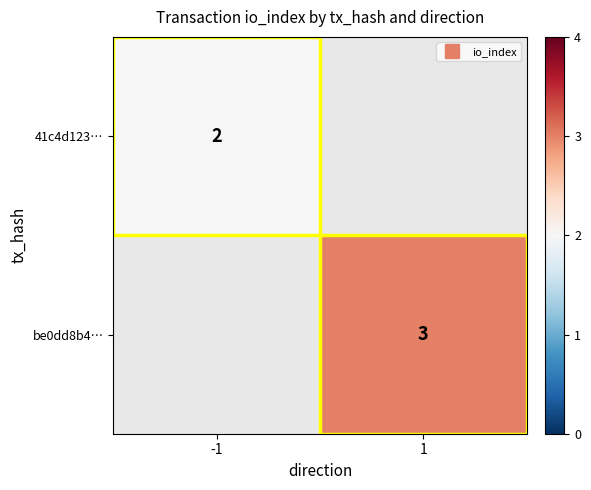

Is it true that be0dd8b4… equals 2.0 at 1?

False